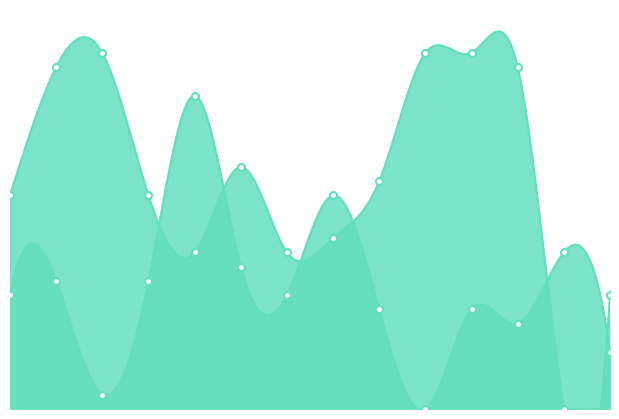

After their last crossing, which series has the higher values: Score 1 or Score 2?

Score 1